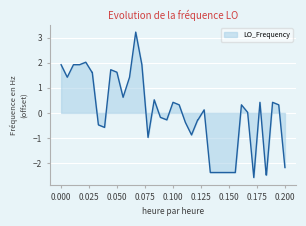

What is the difference between the maximum and minimum values?

5.8